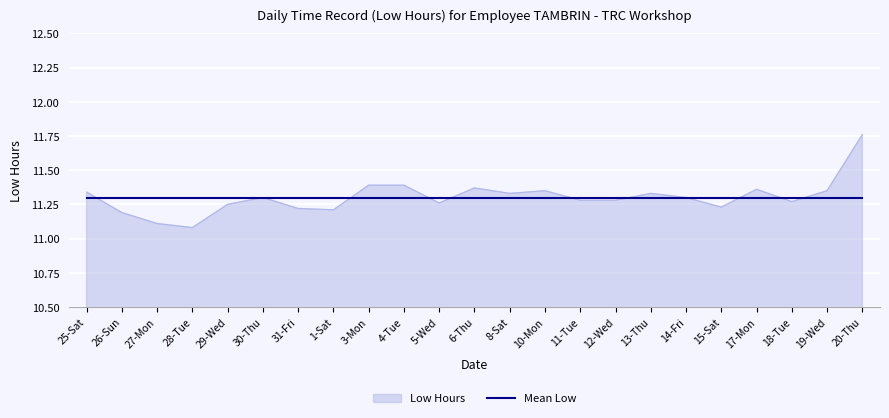

How many lines are shown in the chart?

2